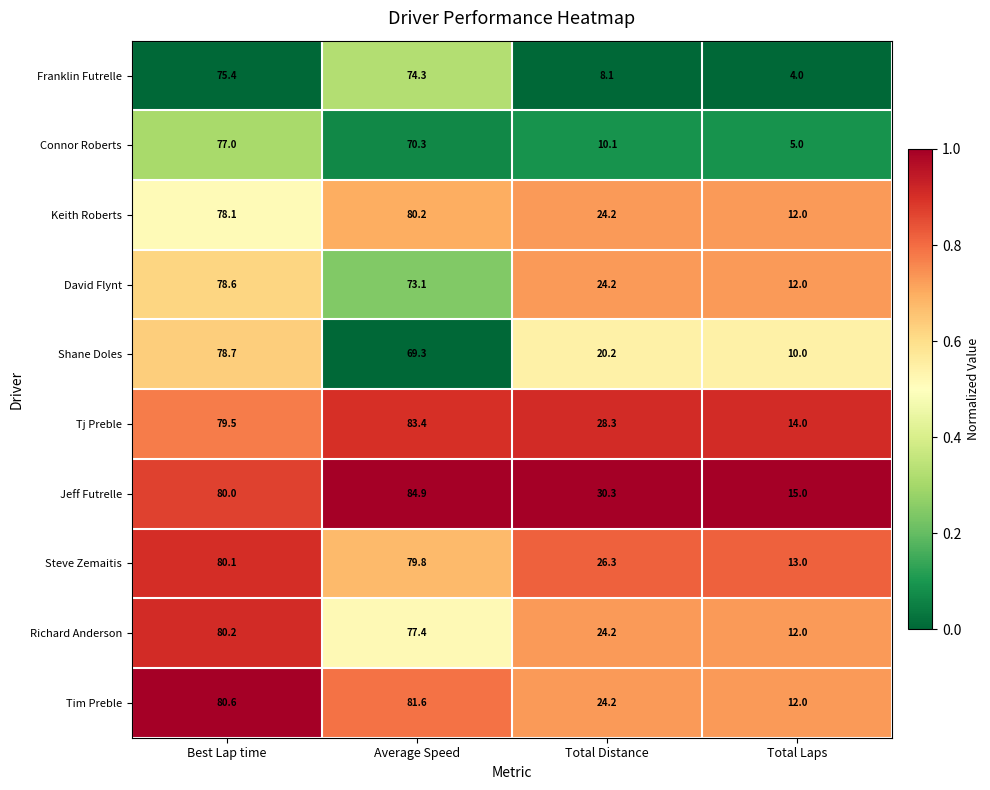

How many series are shown in this chart?

10